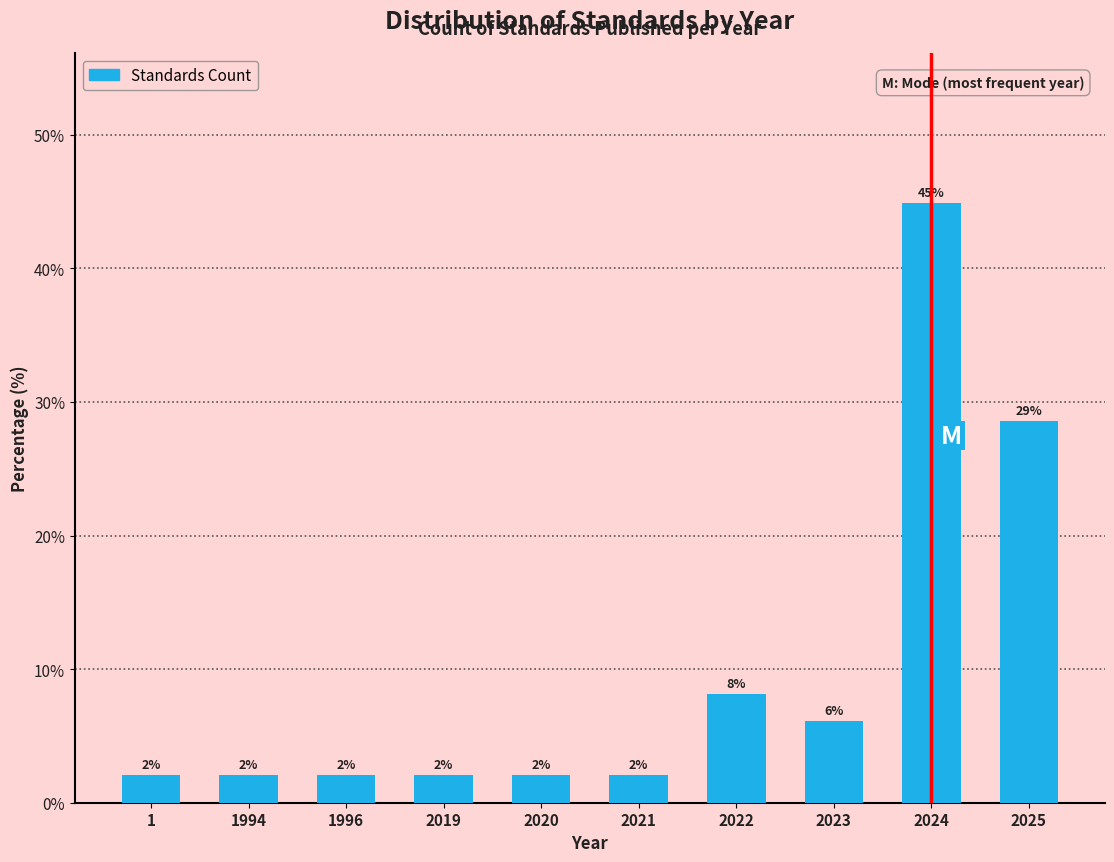

Approximately how many times larger is the value at 2019 compared to 2023?

0.3